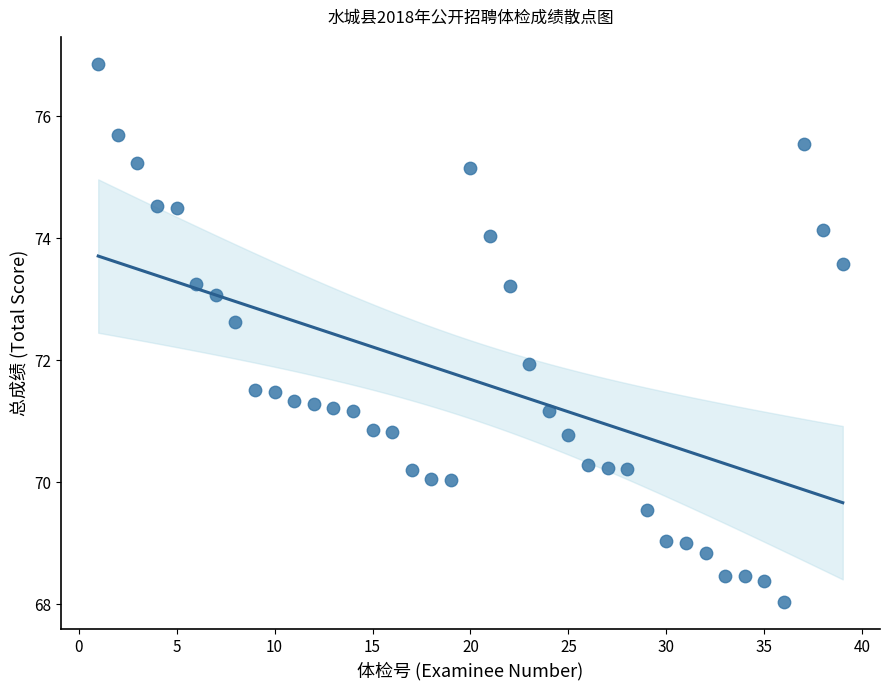

What is the range of X values (max minus min)?

38.0